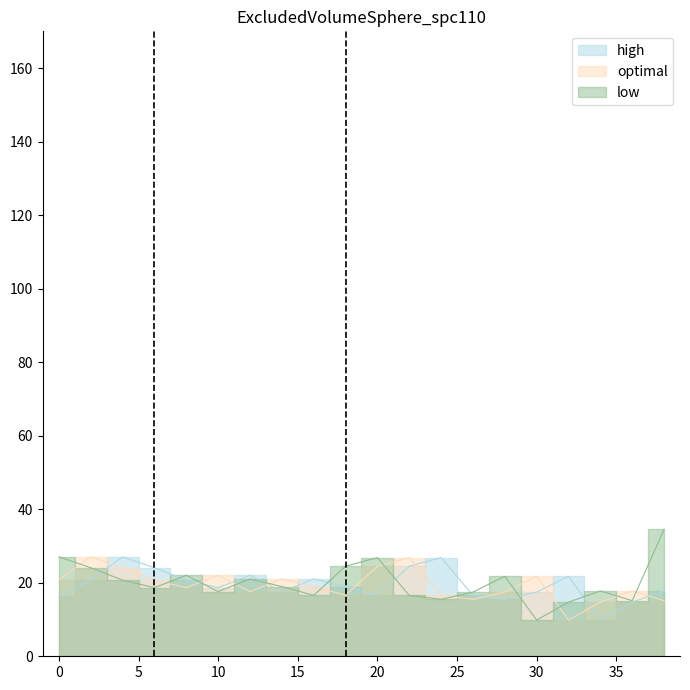

What is the total value across all series at 24?

58.9